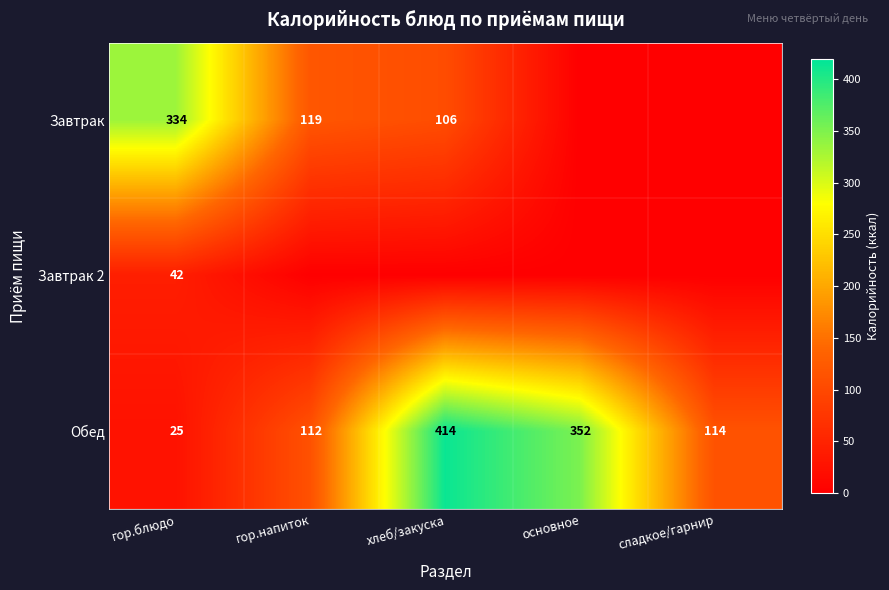

How many values in the Обед series are below 114?

2